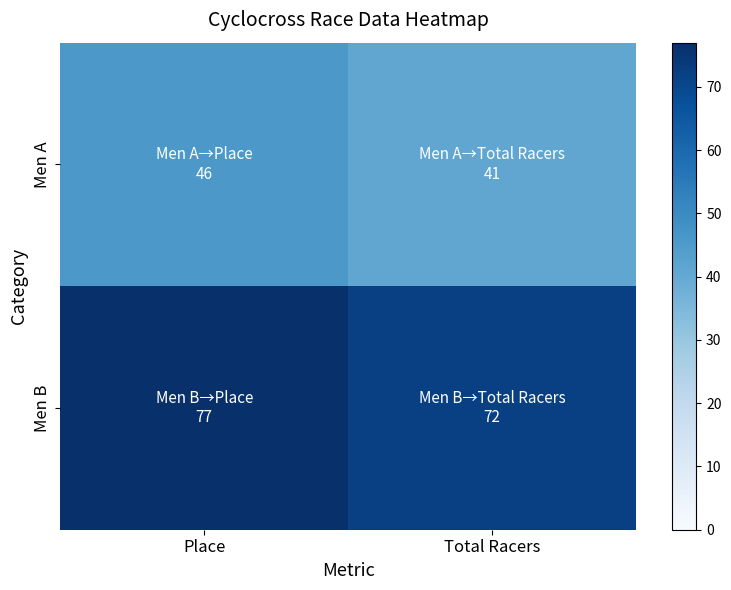

Reading left to right, extract all data points from this chart.

Men A: Place=46	Total Racers=41
Men B: Place=77	Total Racers=72